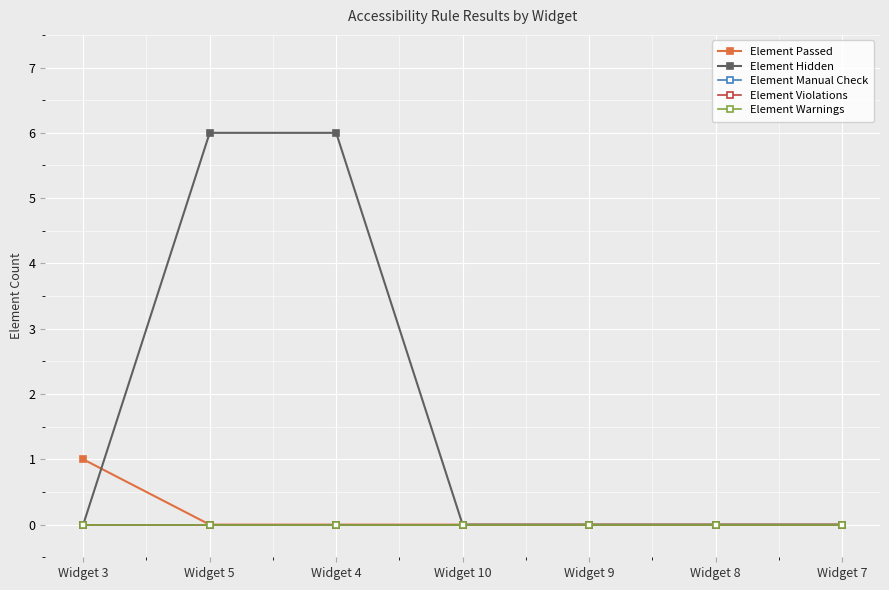

Rank the series by their maximum value, from highest to lowest.

Element Hidden, Element Passed, Element Manual Check, Element Violations, Element Warnings